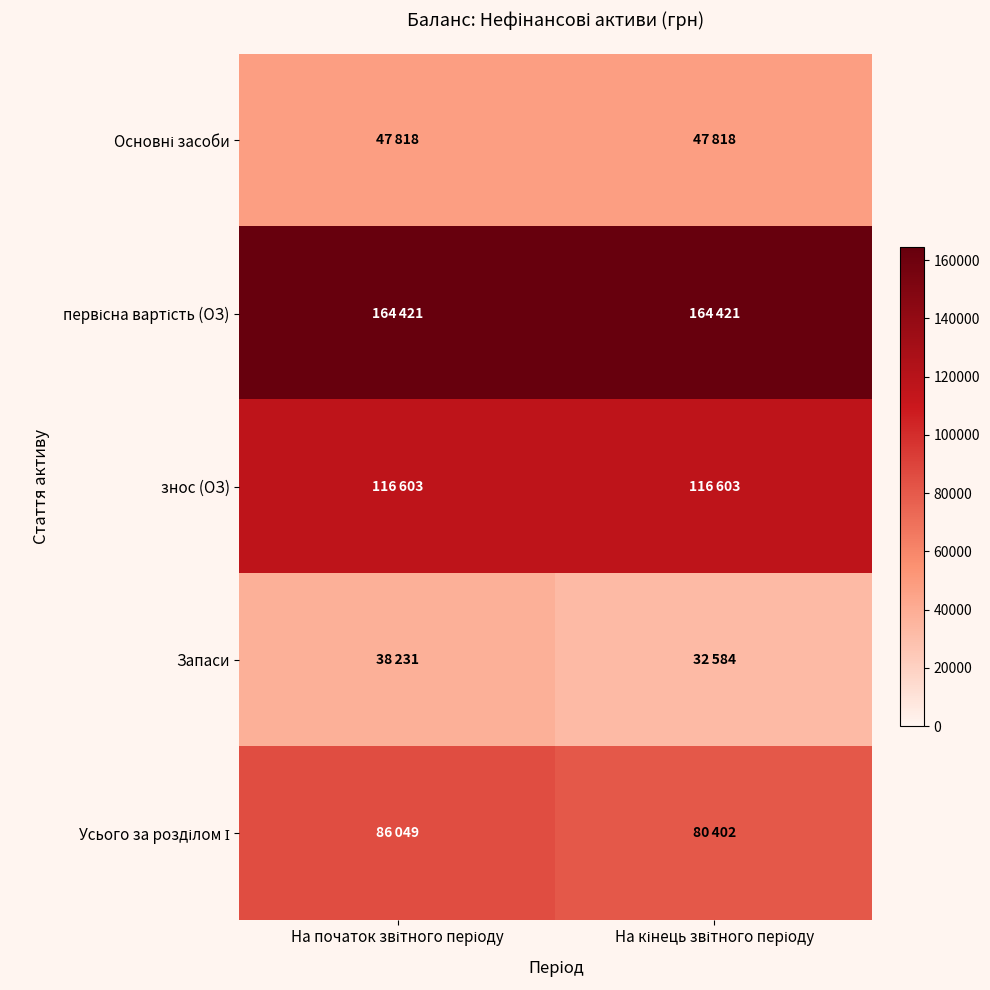

At which category does the chart reach its peak across all series?

На початок звітного періоду